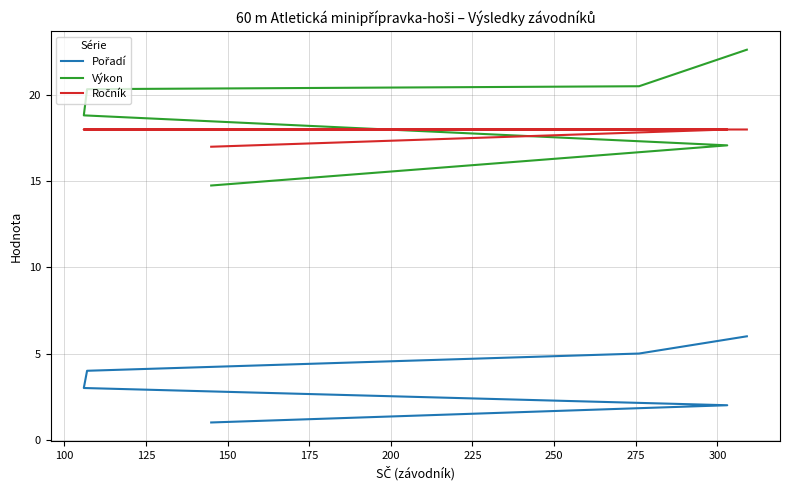

Which series changed the most between 125 and 175?

Pořadí